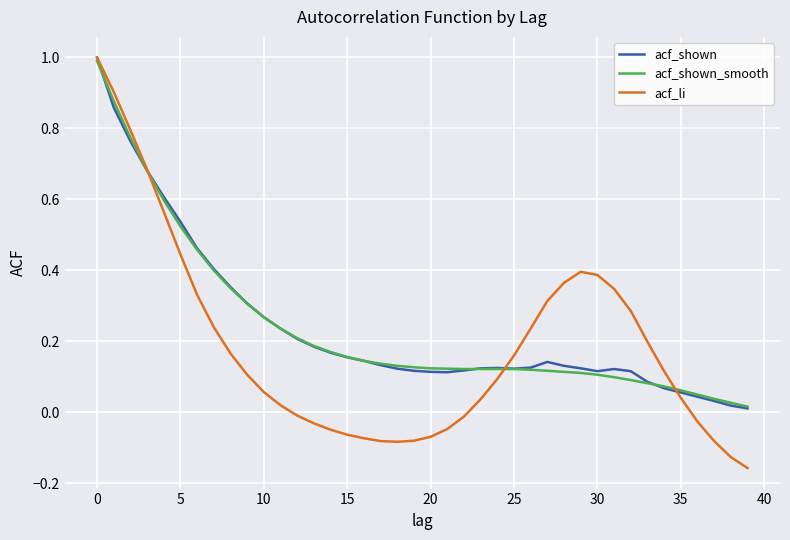

What is the maximum value shown in the chart?

1.0